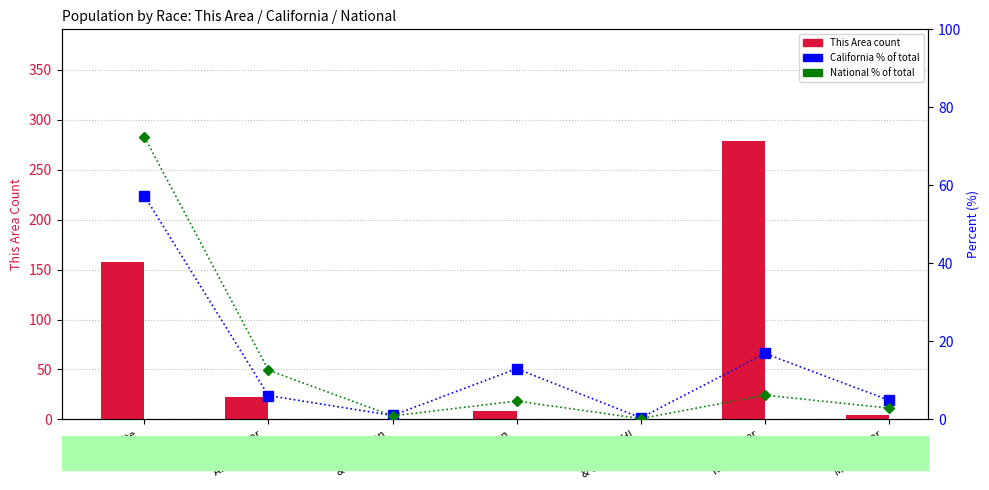

What is the difference between the maximum and minimum values in the California % series?

56.9